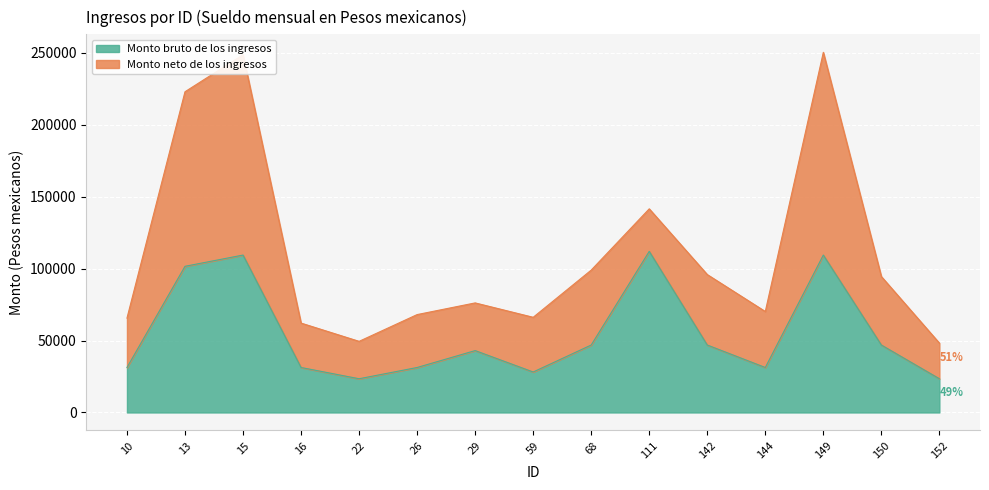

What is the sum of the values at 29 and 152?

66435.0